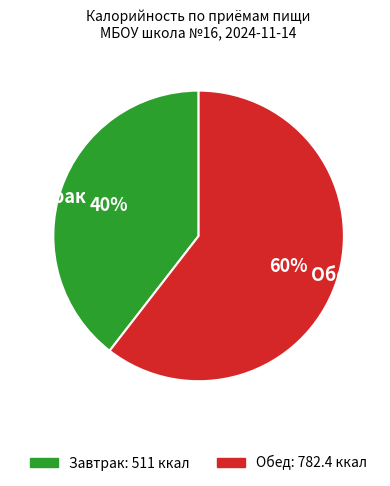

Does Обед account for over 50% of the chart?

Yes